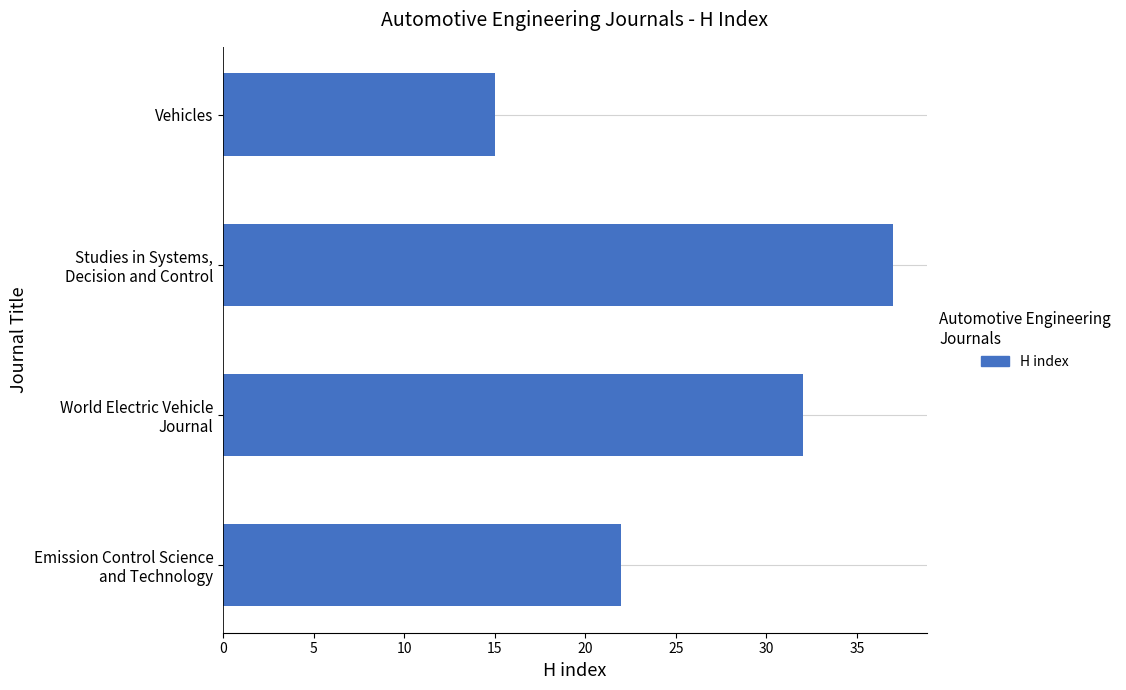

What is the sum of all values?

106